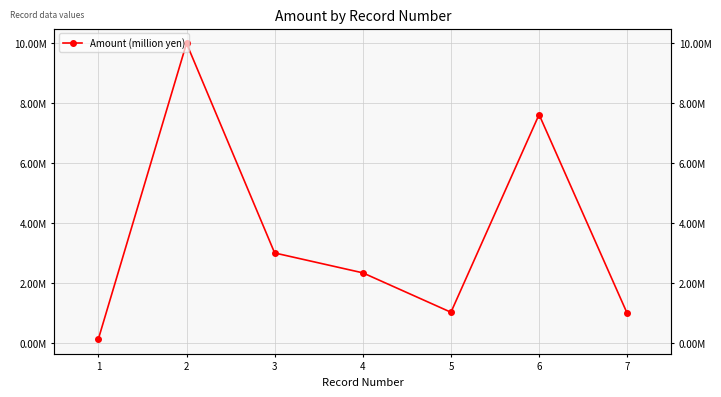

At which label is the value closest to 5063190?

3